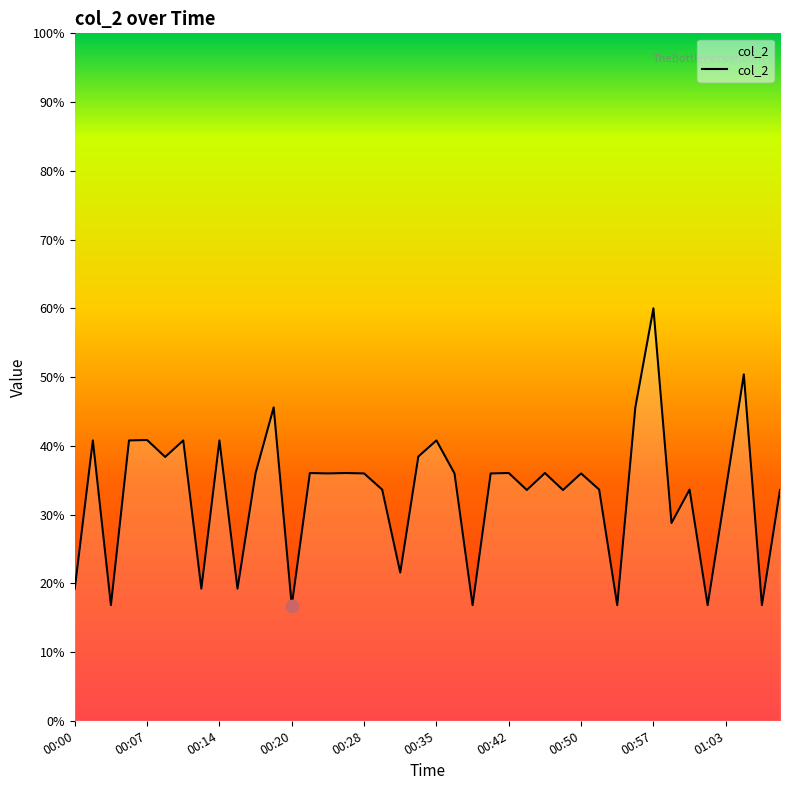

What is the greatest value displayed?

60.0